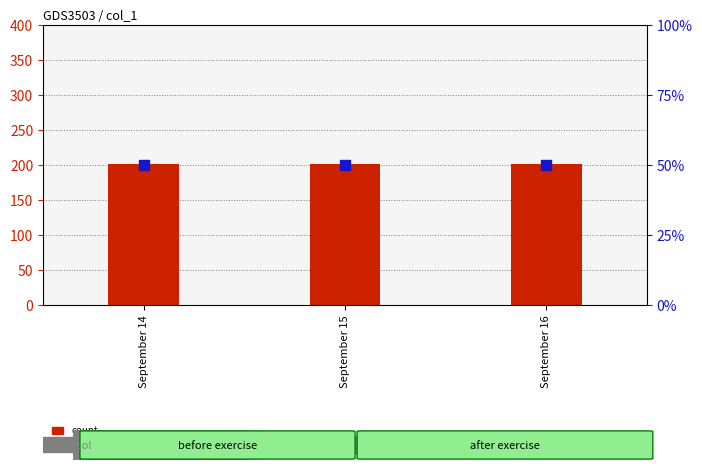

Which series has the largest total across all categories?

count